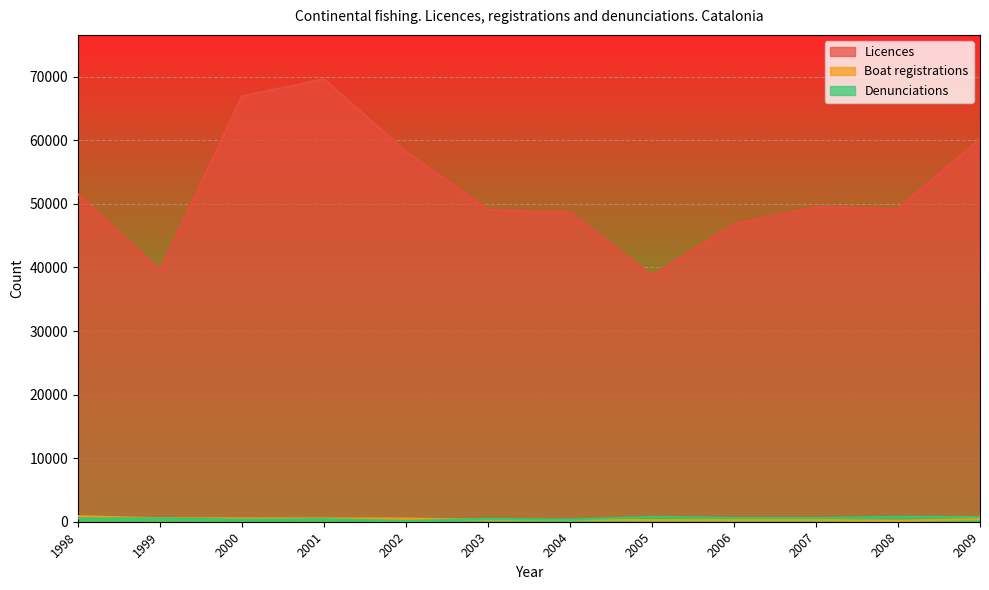

At how many categories does at least one series exceed 61807?

2